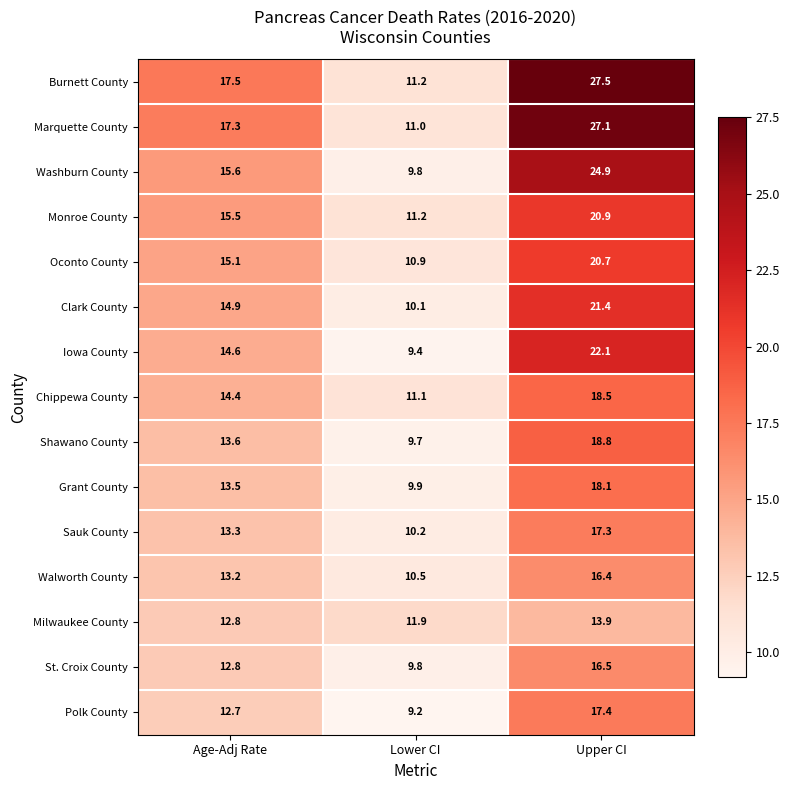

How many categories are shown in the chart?

3